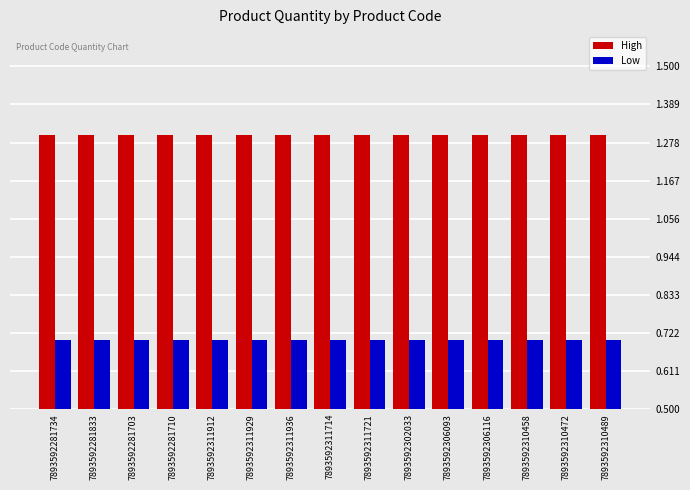

What is the label of the 3rd bar from the right?

7893592310458